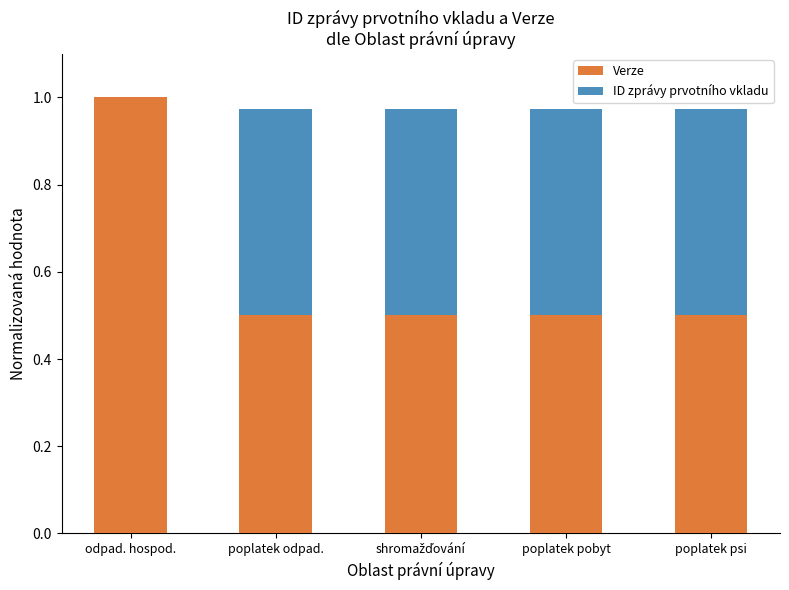

What value does the Verze series have at odpad. hospod.?

1.0